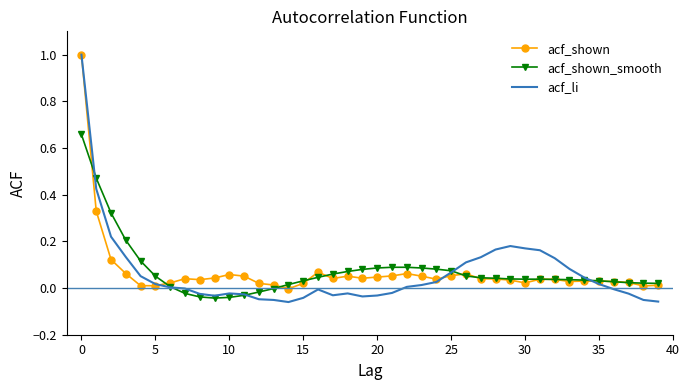

What is the highest value of the acf_li series?

1.0